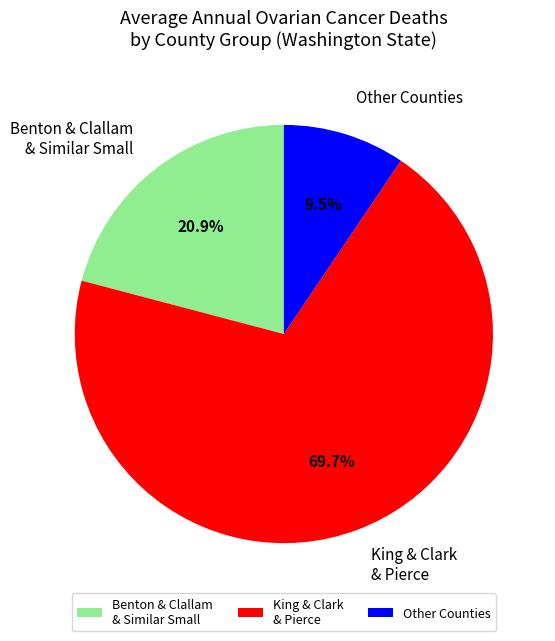

Is the sum of Benton & Clallam & Similar Small and Other Counties greater than half?

No